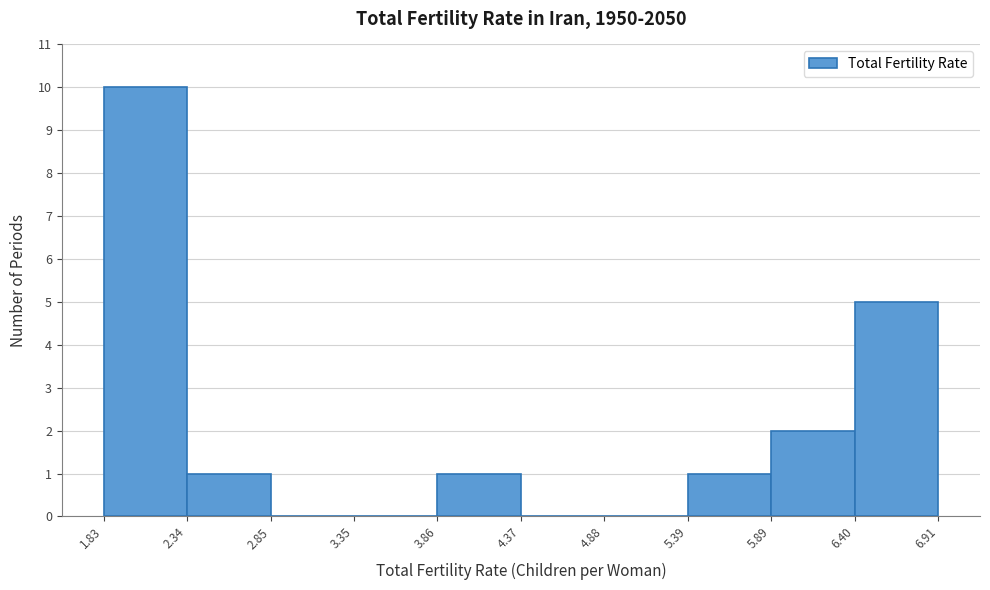

Which range on the x-axis has the tallest bar?

1.83 to 2.34